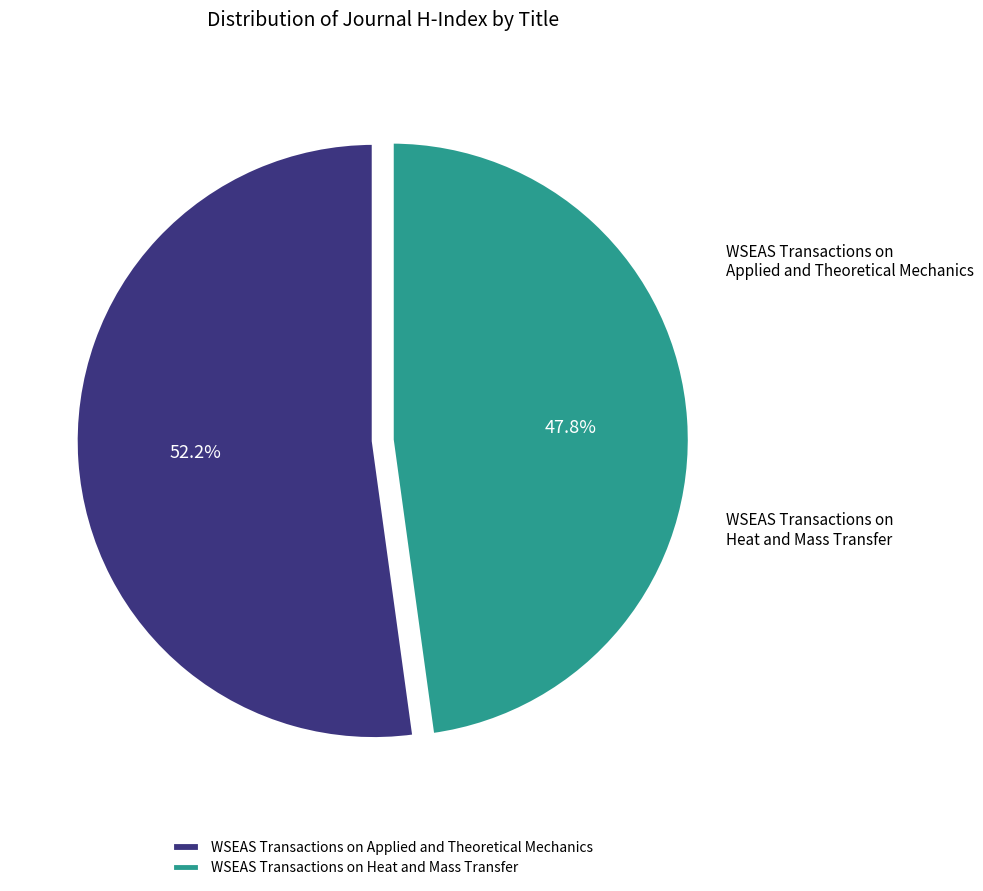

To the nearest percent, what is the difference between the largest and smallest slice percentages?

4%